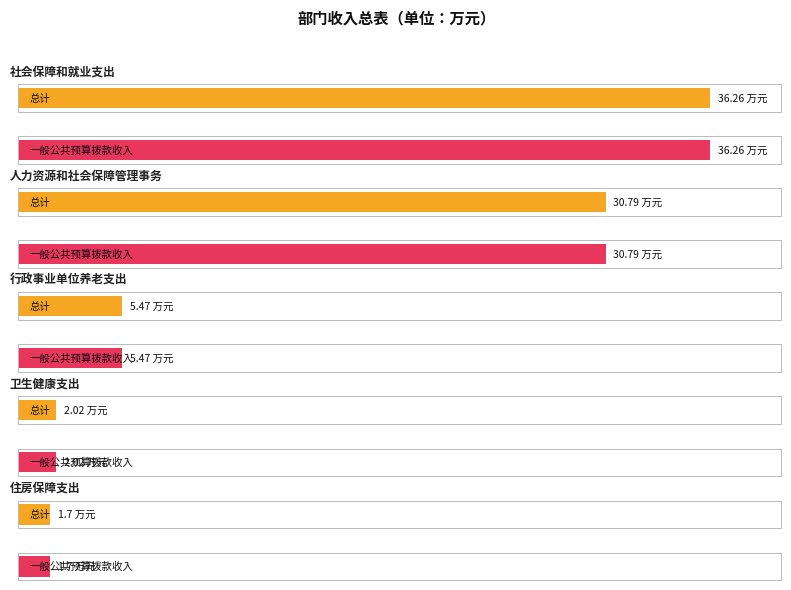

True or false: 一般公共预算拨款收入 has a value of 7.8 at 行政事业单位养老支出.

False